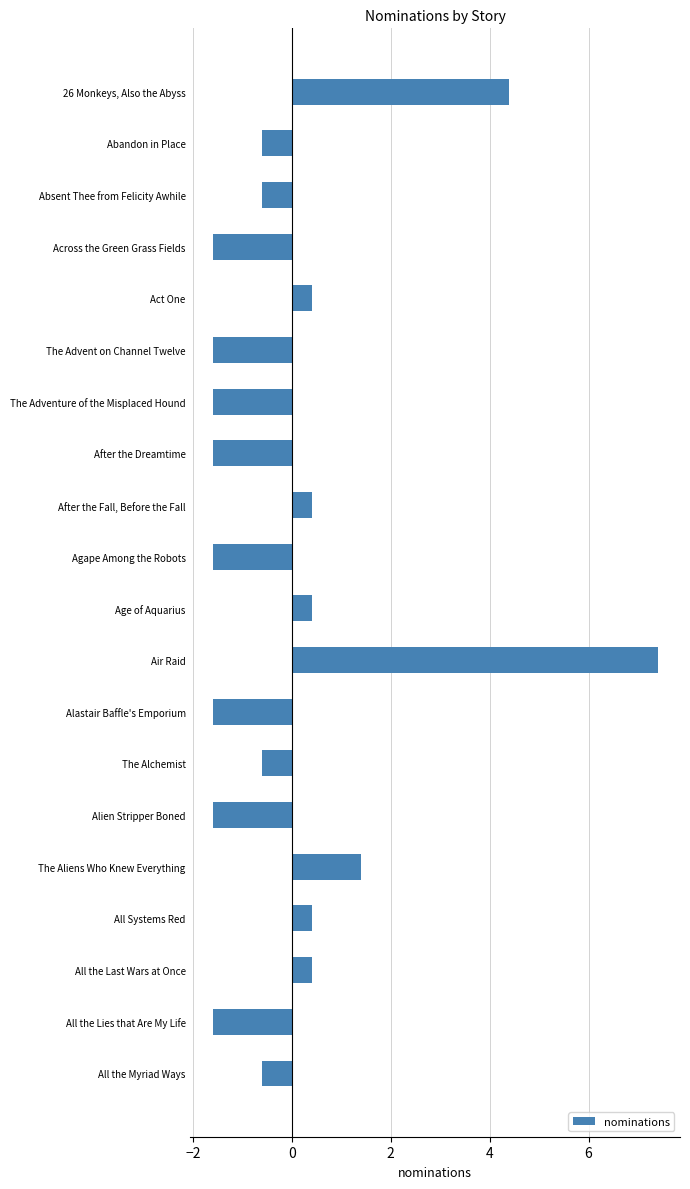

What is the difference between the maximum and second lowest values?

9.0